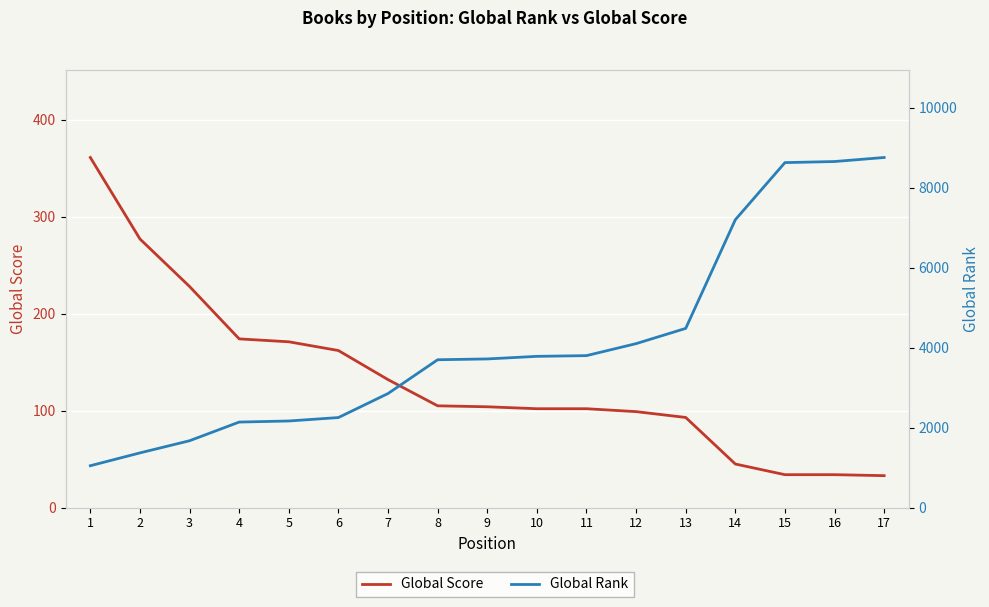

What are all the series names shown in the legend?

Global Score, Global Rank